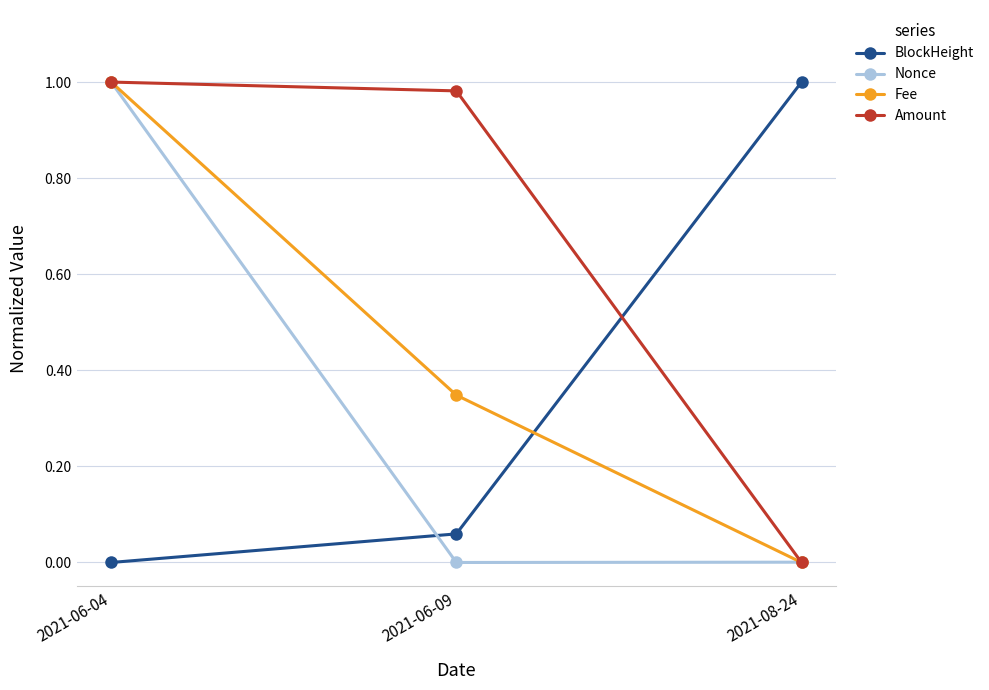

Count the number of categories in the chart.

3